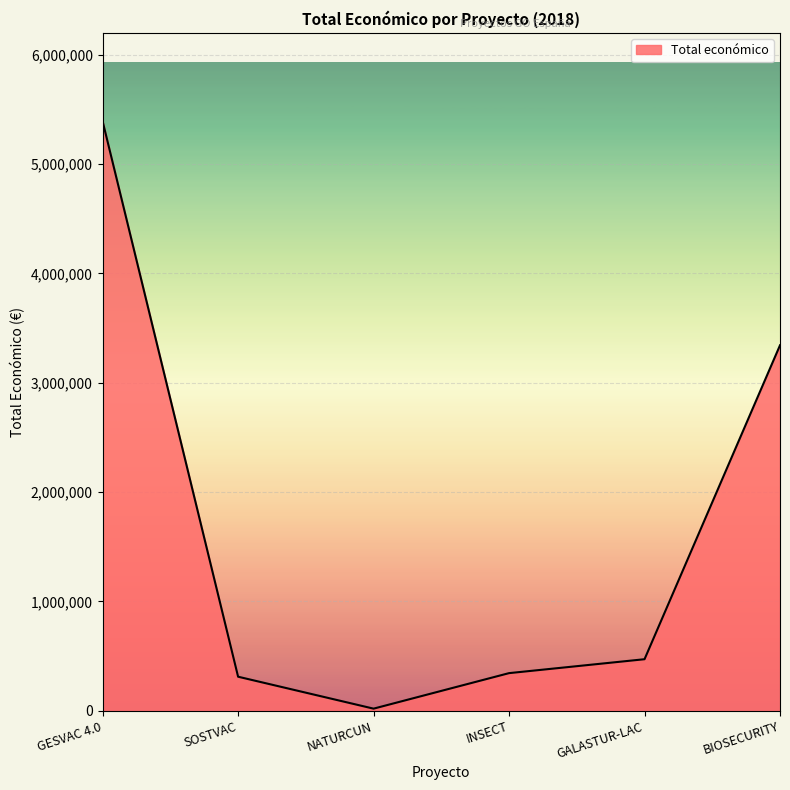

How many interior local valleys (lower than both neighbors) does the data have?

1